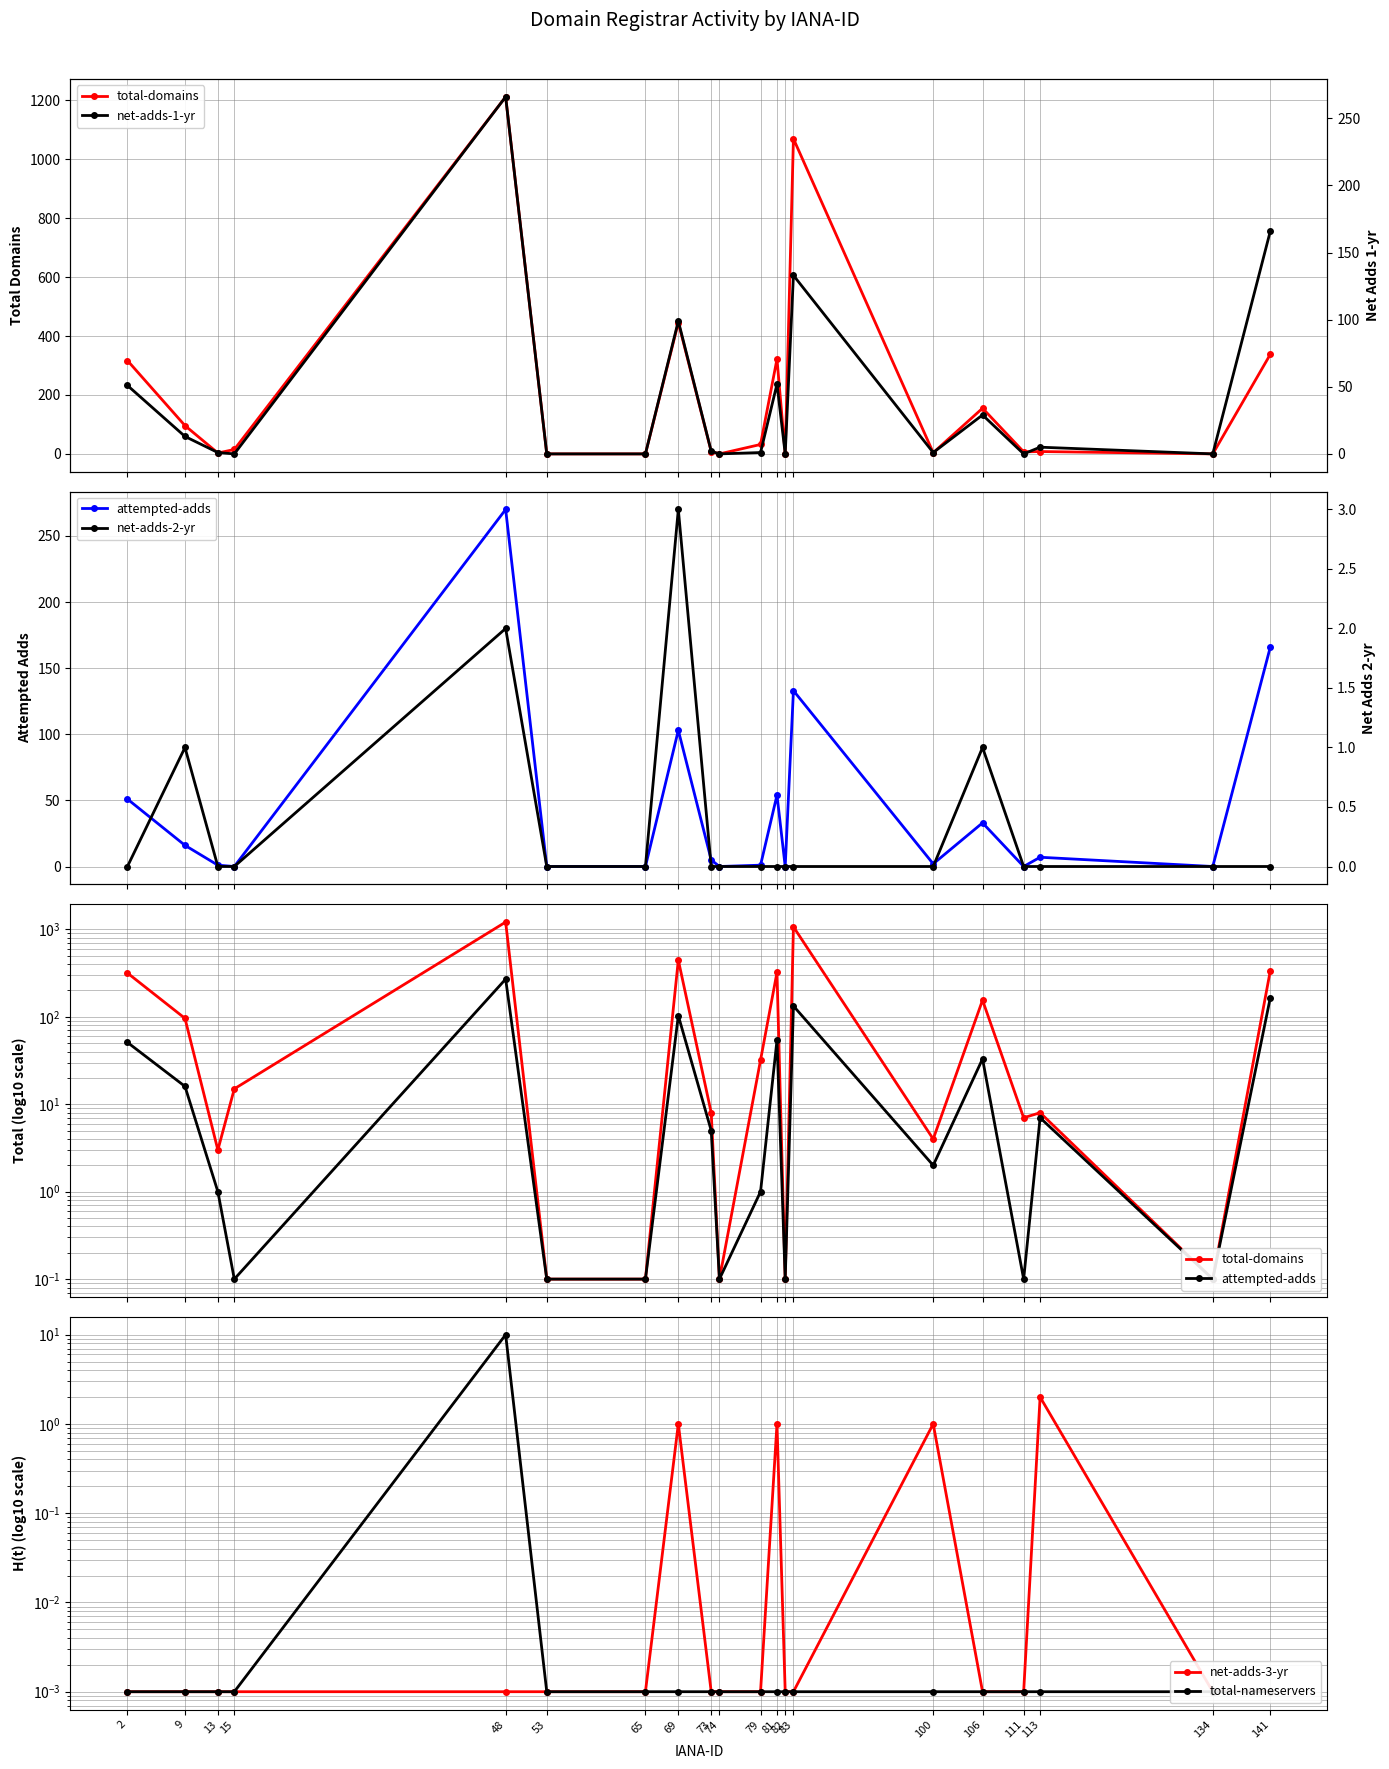

What is the difference between the maximum and minimum values in the net-adds-3-yr series?

2.0